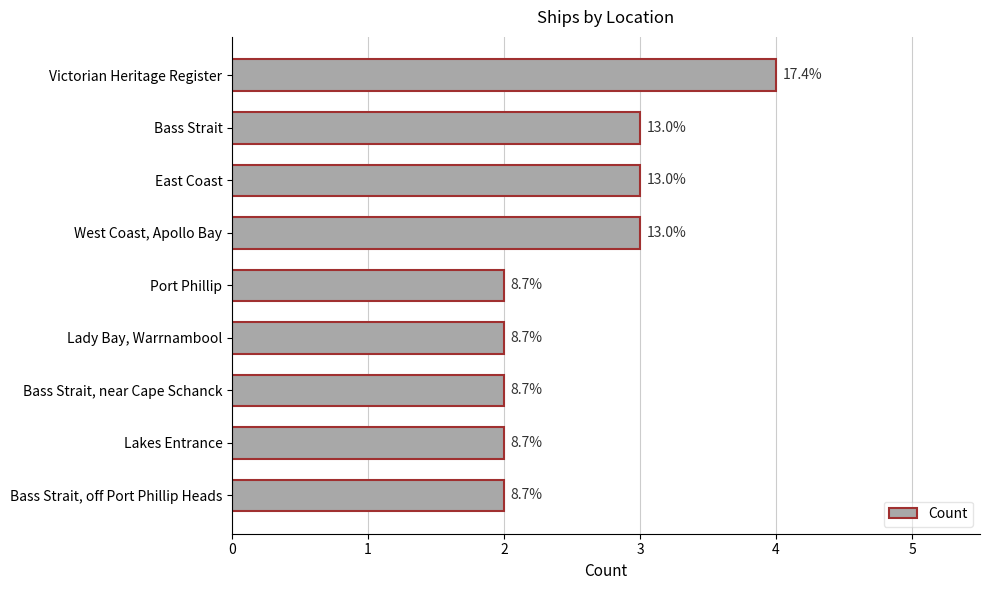

What is the difference between the maximum and second lowest values?

2